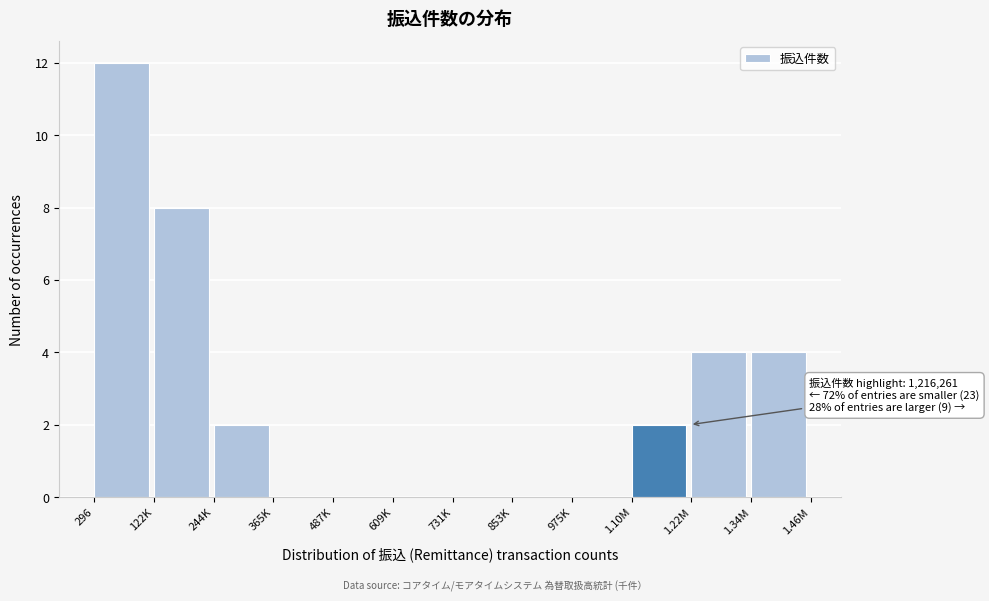

Reading left to right, transcribe all the data shown in this chart.

296=12	122K=8	244K=2	365K=0	487K=0	609K=0	731K=0	853K=0	975K=0	1.10M=2	1.22M=4	1.34M=4